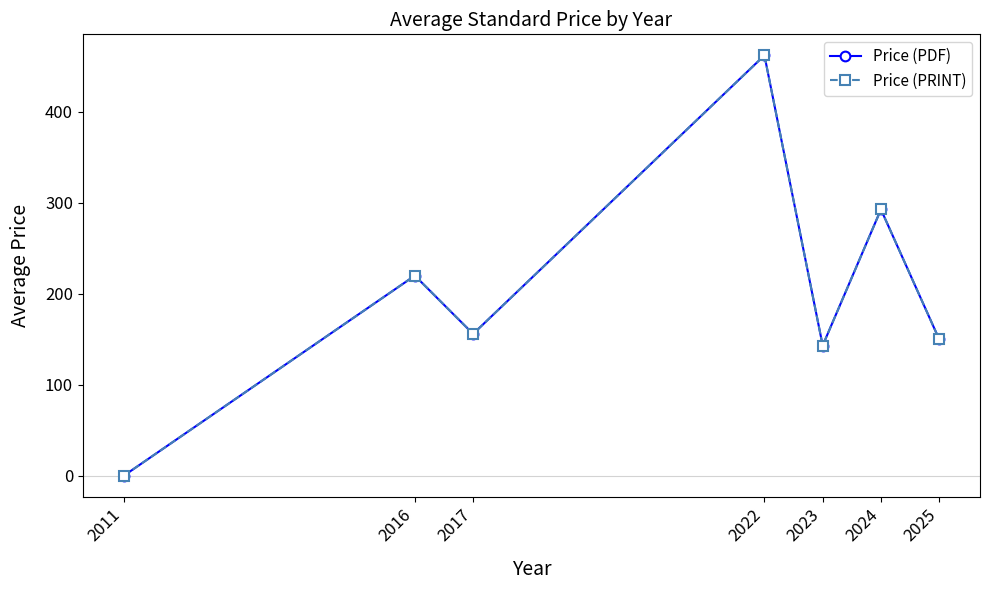

Is this an area chart (filled region under the line)?

No